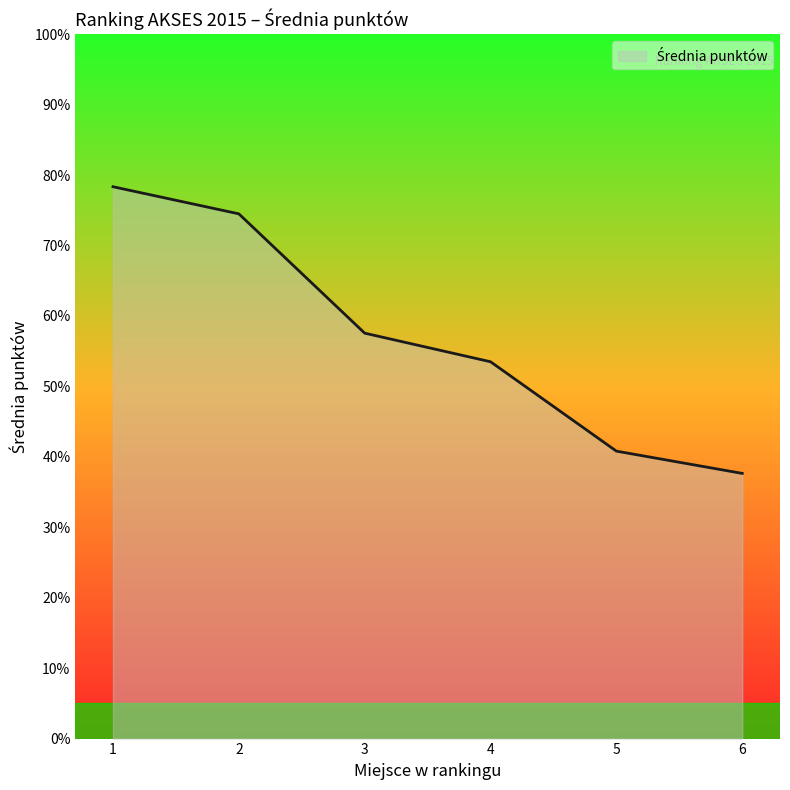

The value at 5 is 40.8. True or false?

True